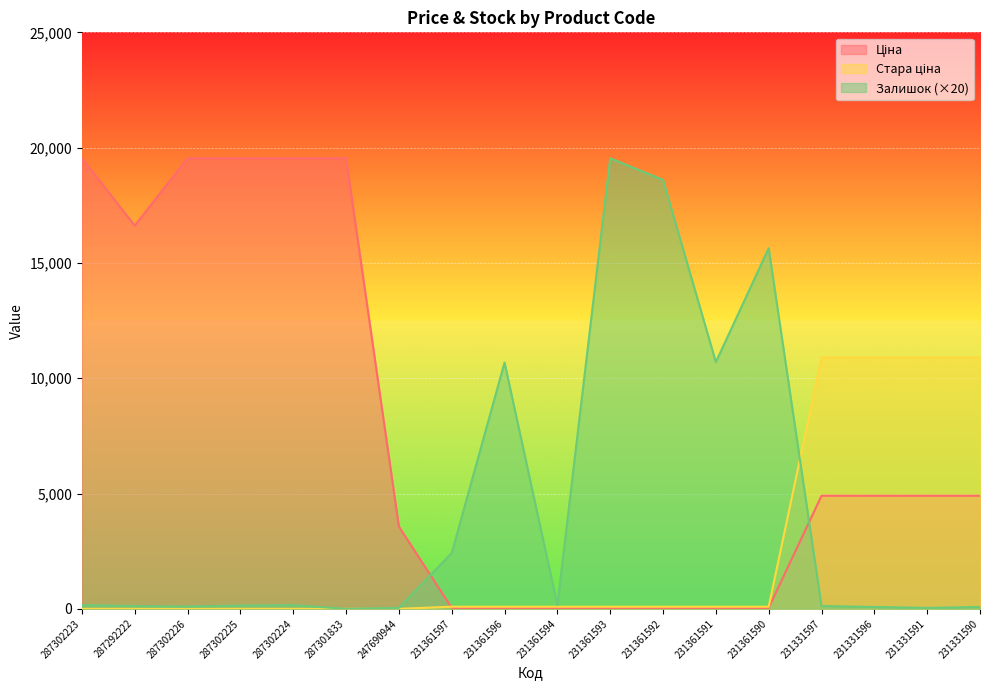

Is the value of Залишок at 231331596 greater than the value of Ціна at 231361597?

Yes